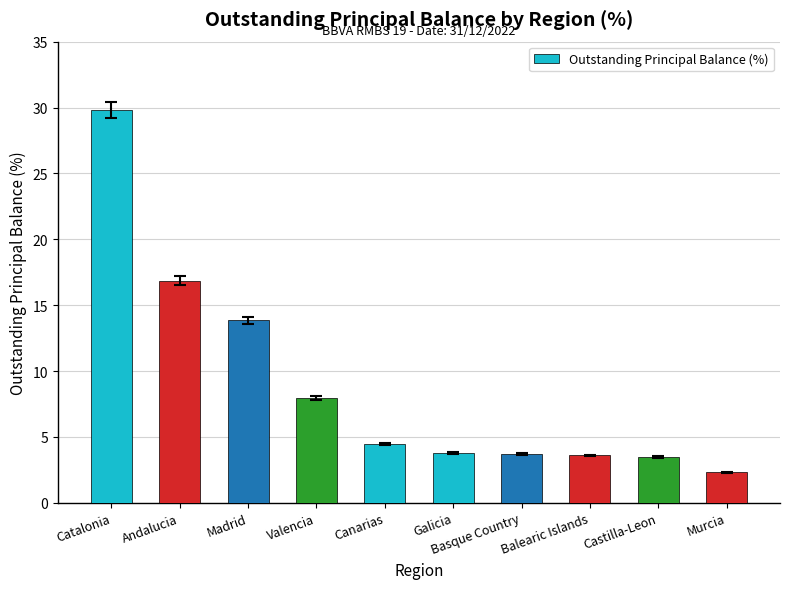

How many bars are there in total?

10